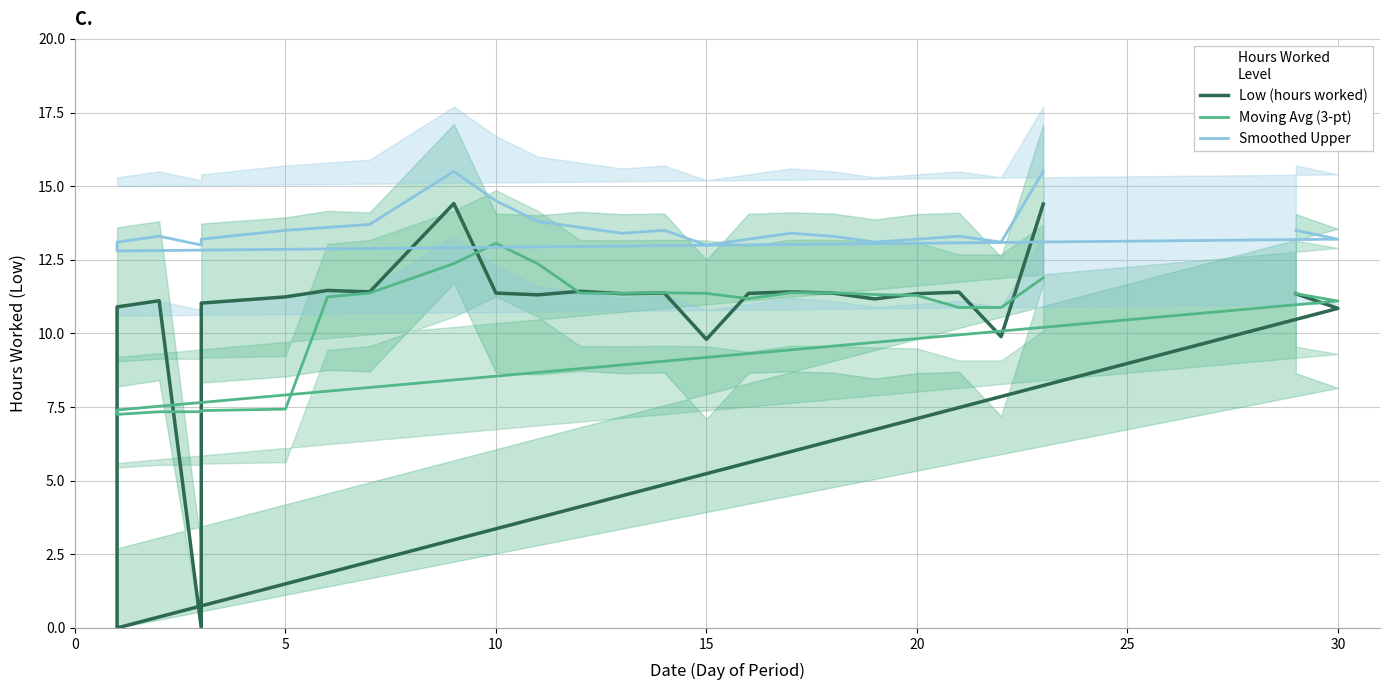

True or false: Smoothed Upper and Low (hours worked) cross at least once.

False